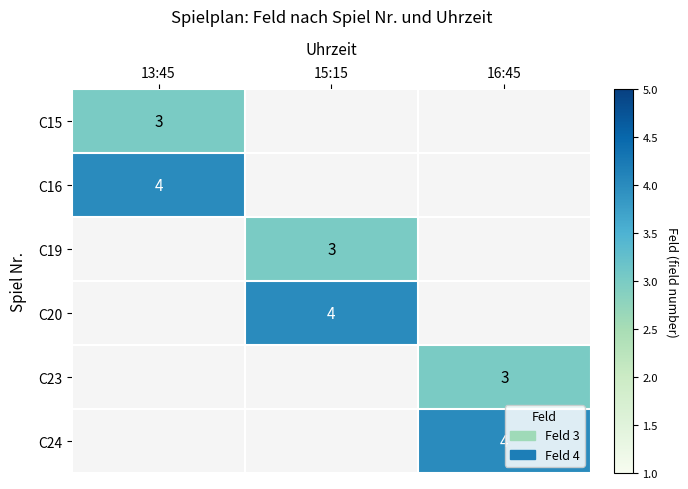

The value of C16 at 13:45 is 6.4. True or false?

False